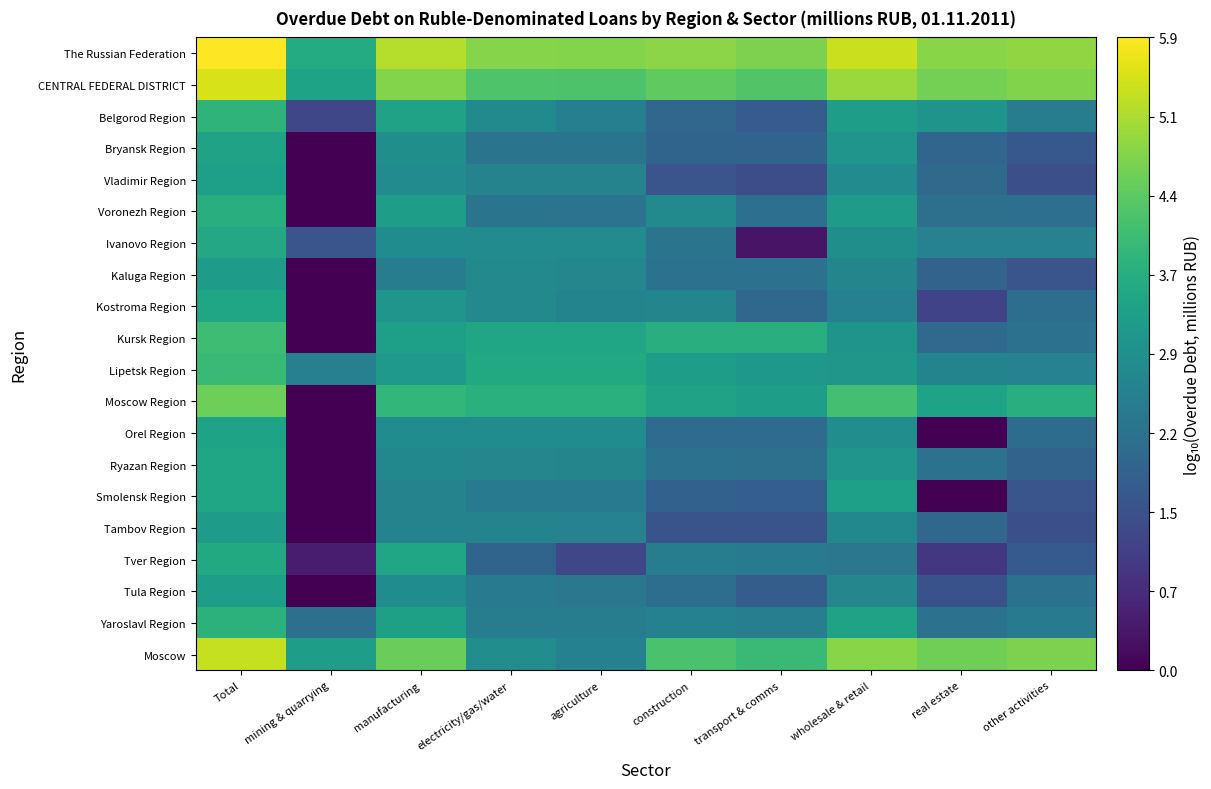

Which series has the largest total across all categories?

The Russian Federation